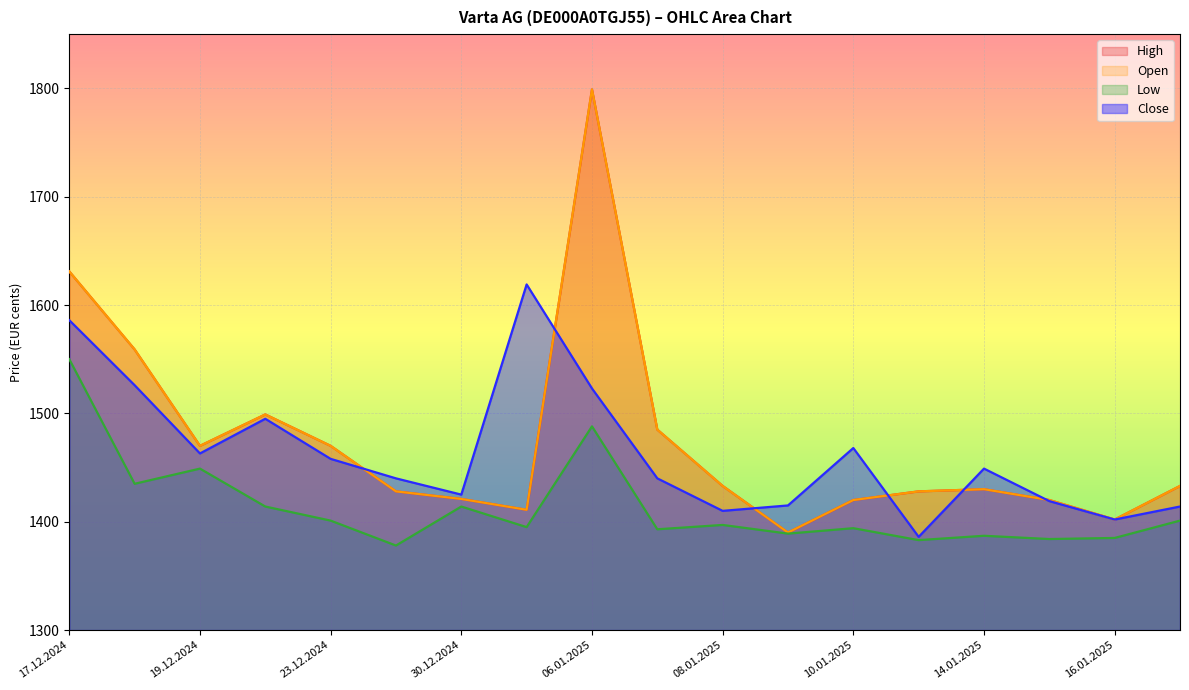

What is the total value across all series at 03.01.2025?

5836